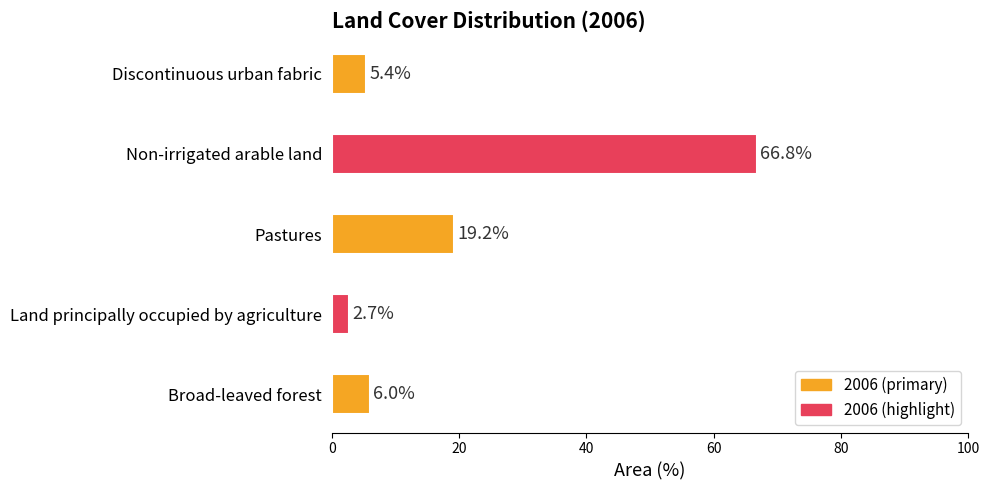

What is the sum of the values at Land principally occupied by agriculture and Pastures?

21.9